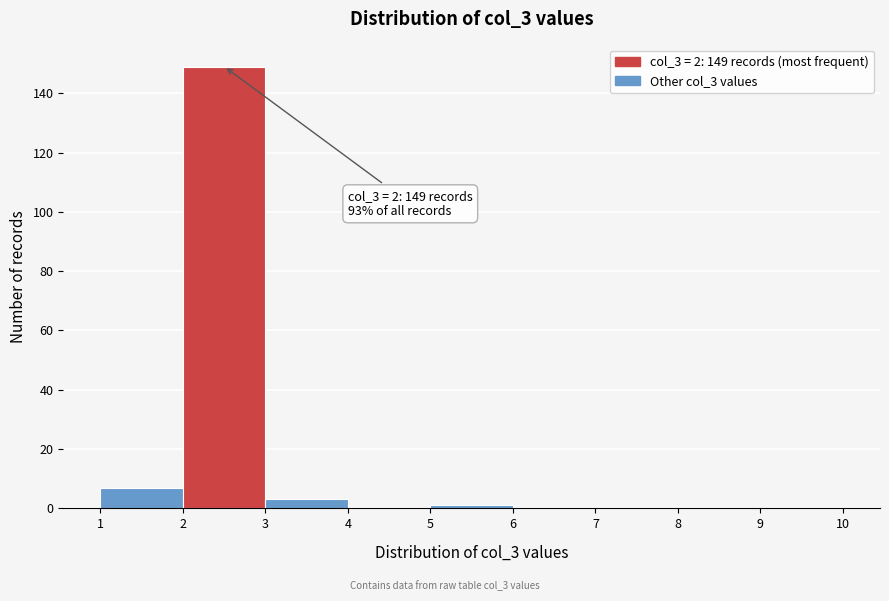

Which range on the x-axis has the tallest bar?

2 to 3